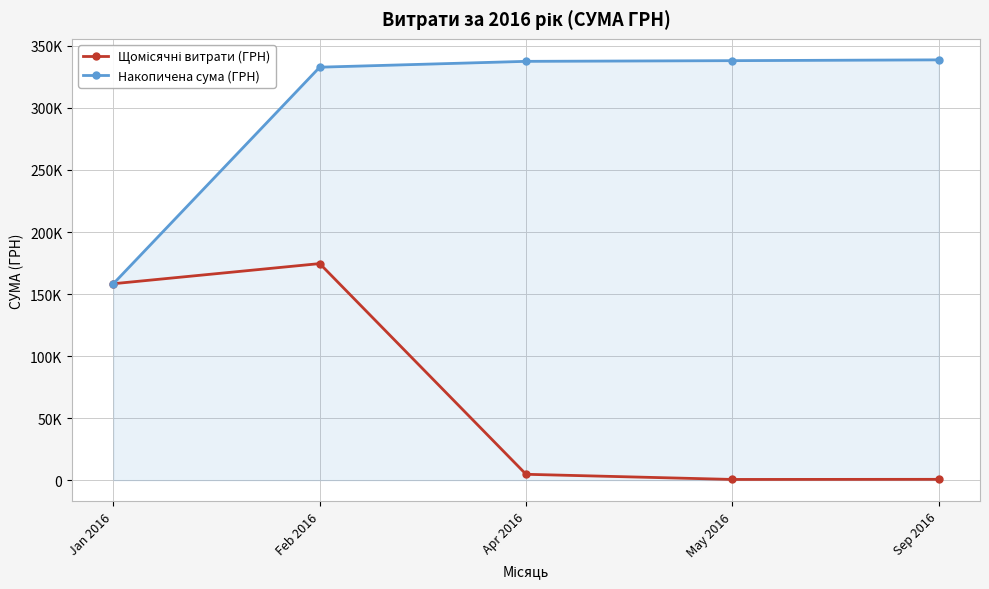

Where is Накопичена сума (ГРН) nearest to the value 248541?

Feb 2016